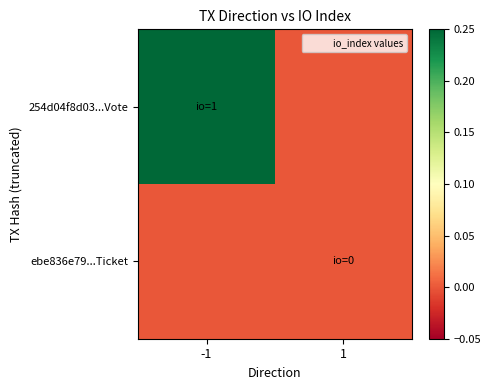

Which series has the largest range (max minus min)?

254d04f8d03...Vote